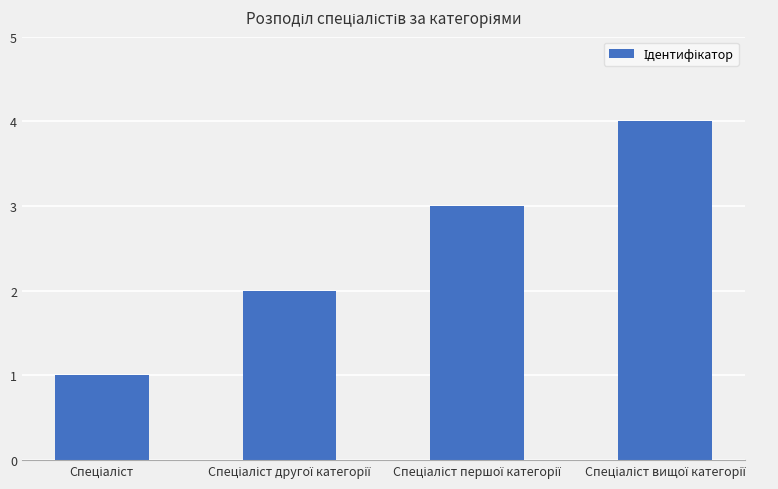

What is the difference between the maximum and minimum values?

3